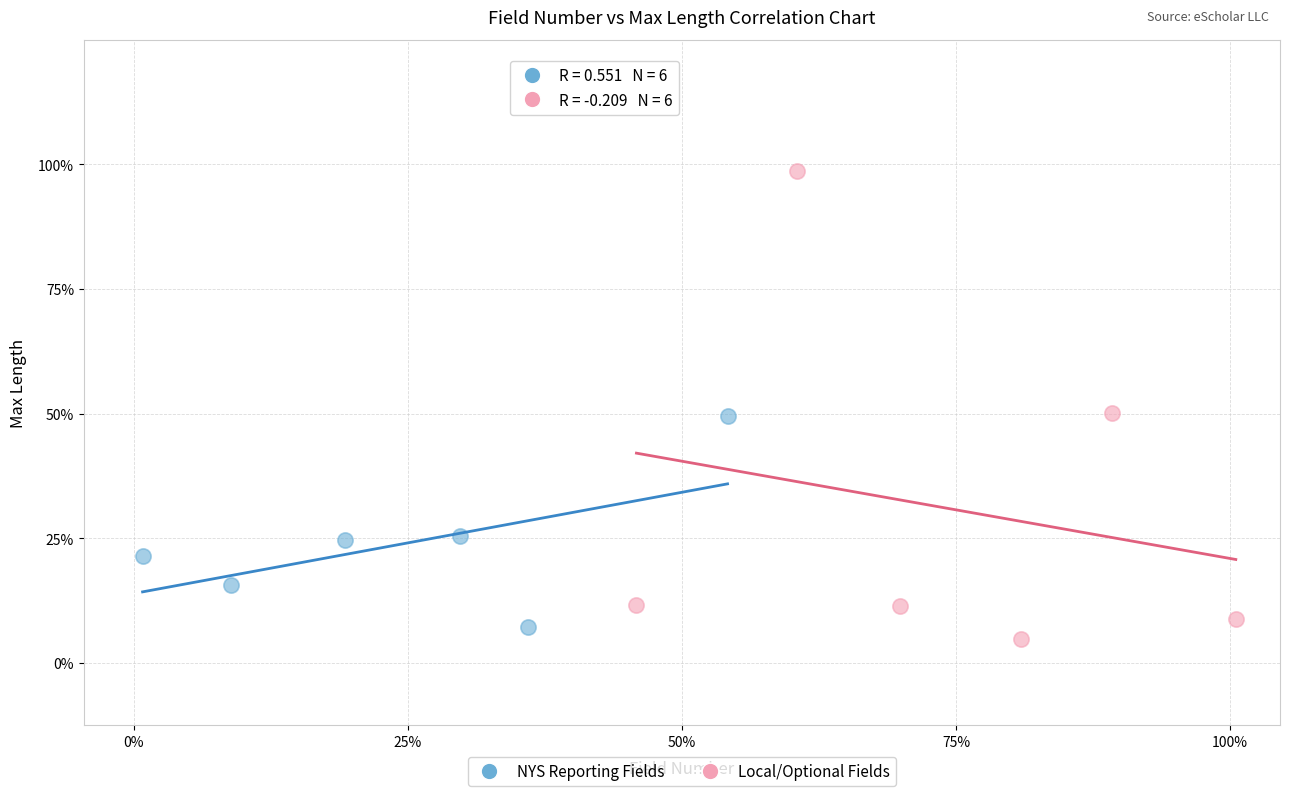

Which series has the largest Y range (max minus min)?

Local/Optional Fields